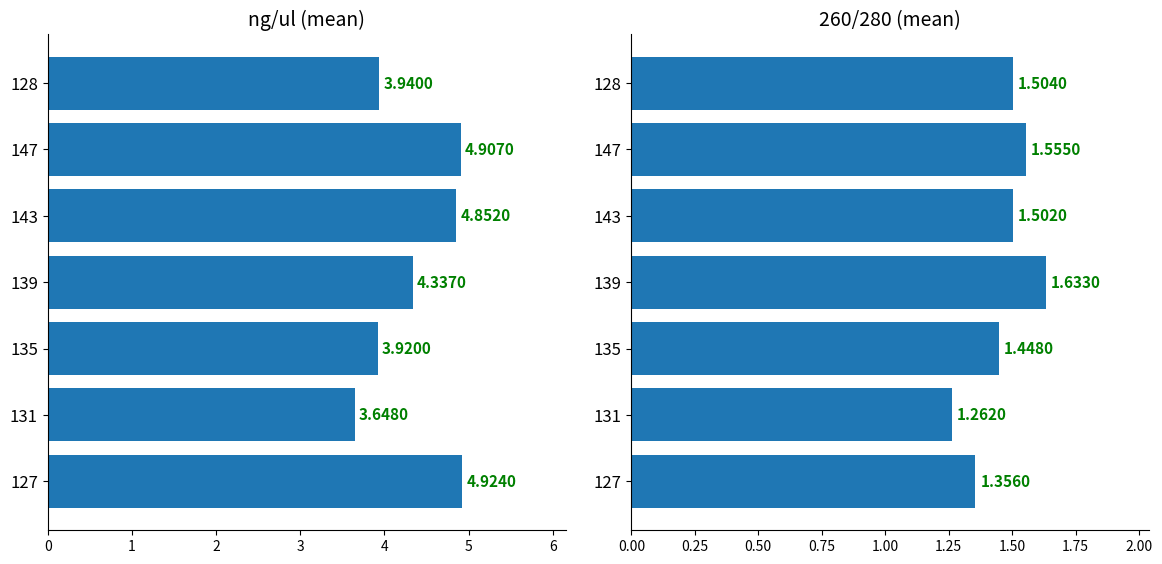

What is the greatest value displayed?

4.9